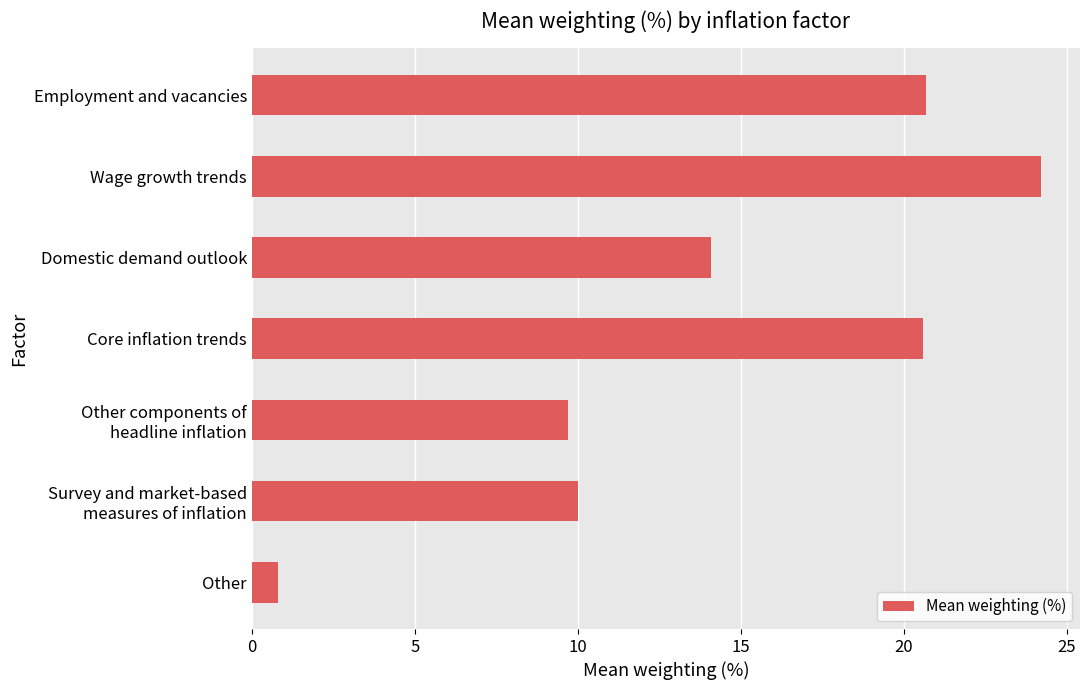

The chart shows a value of 20.6 at Core inflation trends. True or false?

True